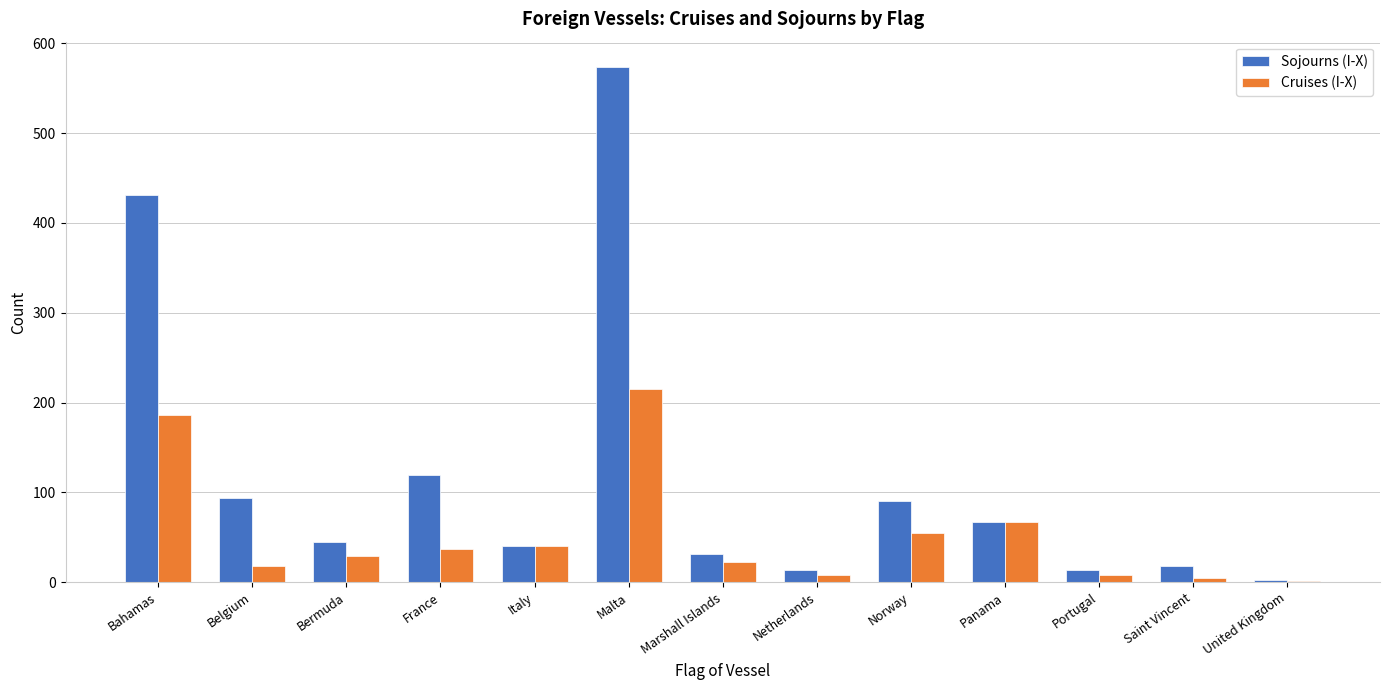

What are all the series names shown in the legend?

Sojourns (I-X), Cruises (I-X)